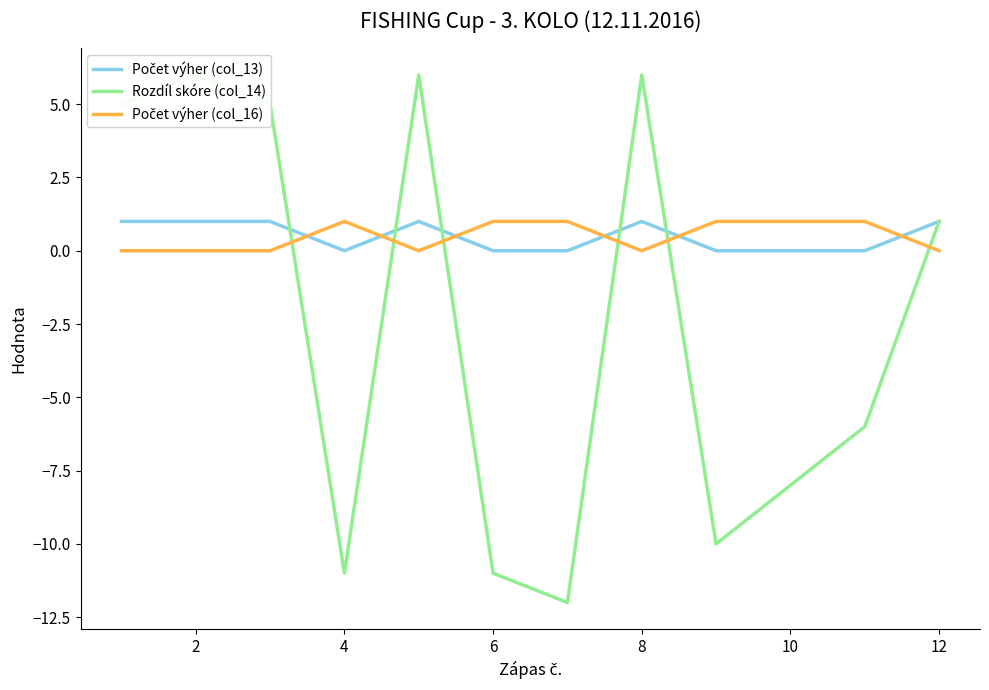

Reading left to right, what are all the values shown in this chart?

Počet výher (col_13): 1	1	1	0	1	0	0	1	0	0	0	1
Rozdíl skóre (col_14): 5	6	5	-11	6	-11	-12	6	-10	-8	-6	1
Počet výher (col_16): 0	0	0	1	0	1	1	0	1	1	1	0